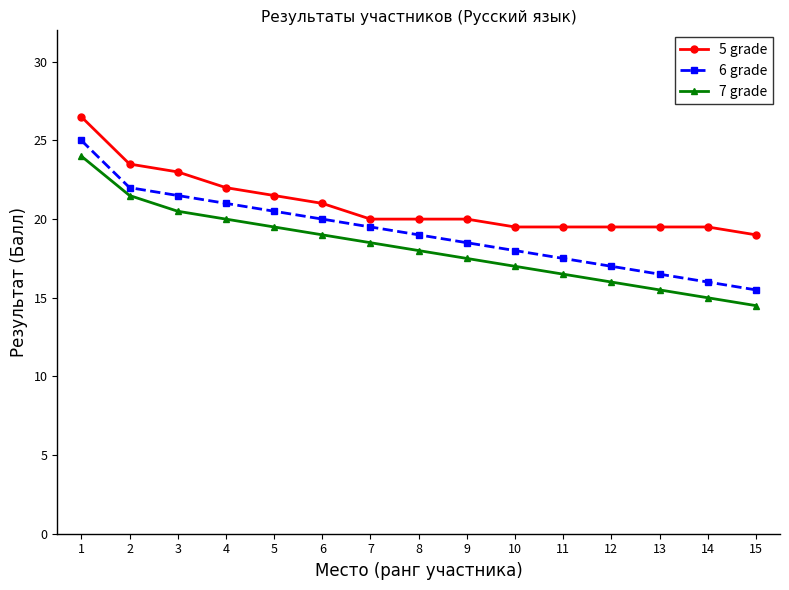

Which series has the largest total across all categories?

5 grade